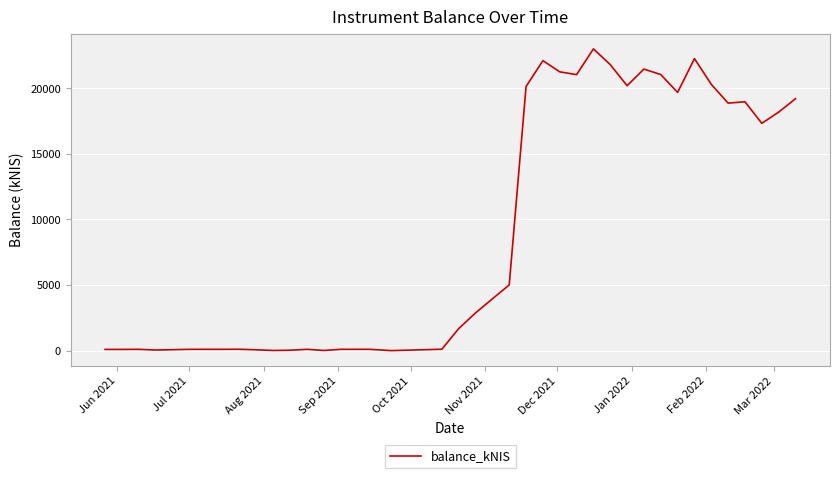

What is the difference between the maximum and minimum values?

22997.4